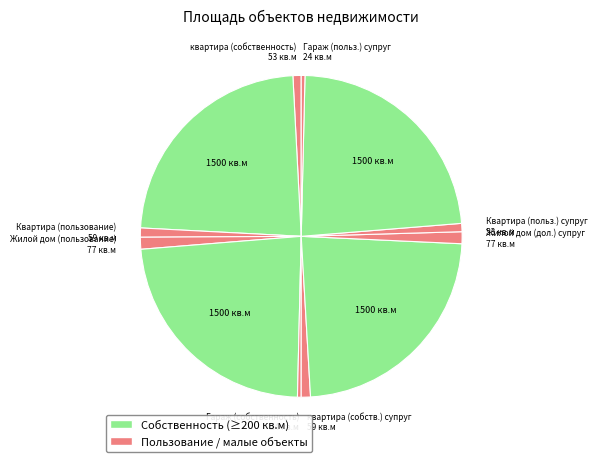

Does any single category account for the majority?

No